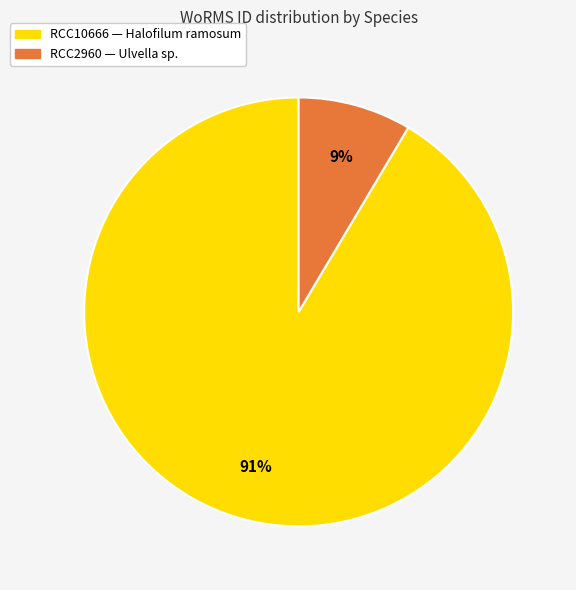

Is there any slice that represents more than half of the pie?

Yes